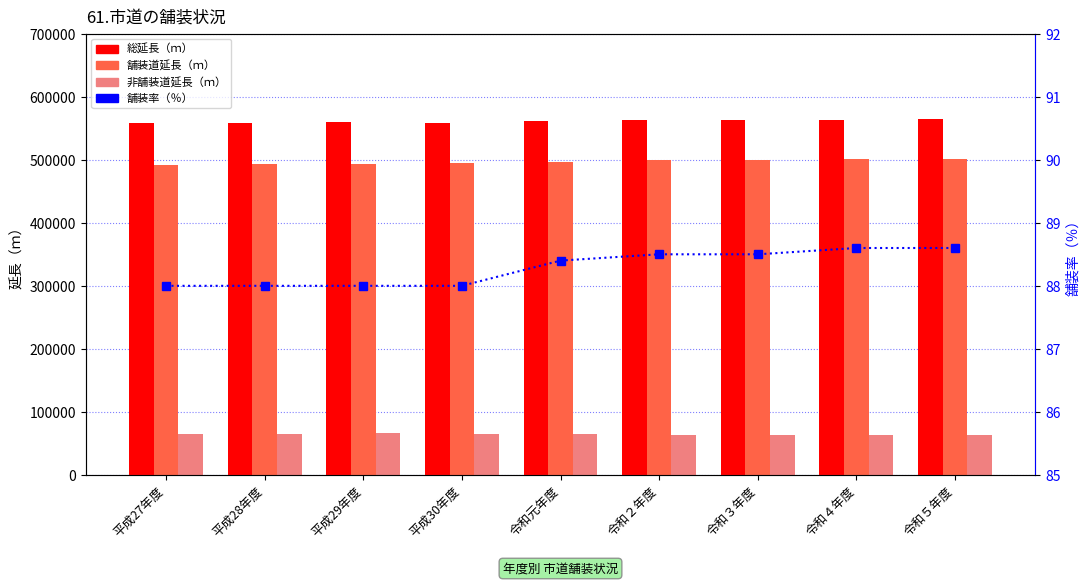

At which label does 舗装道延長（ｍ） first exceed 496914?

令和２年度